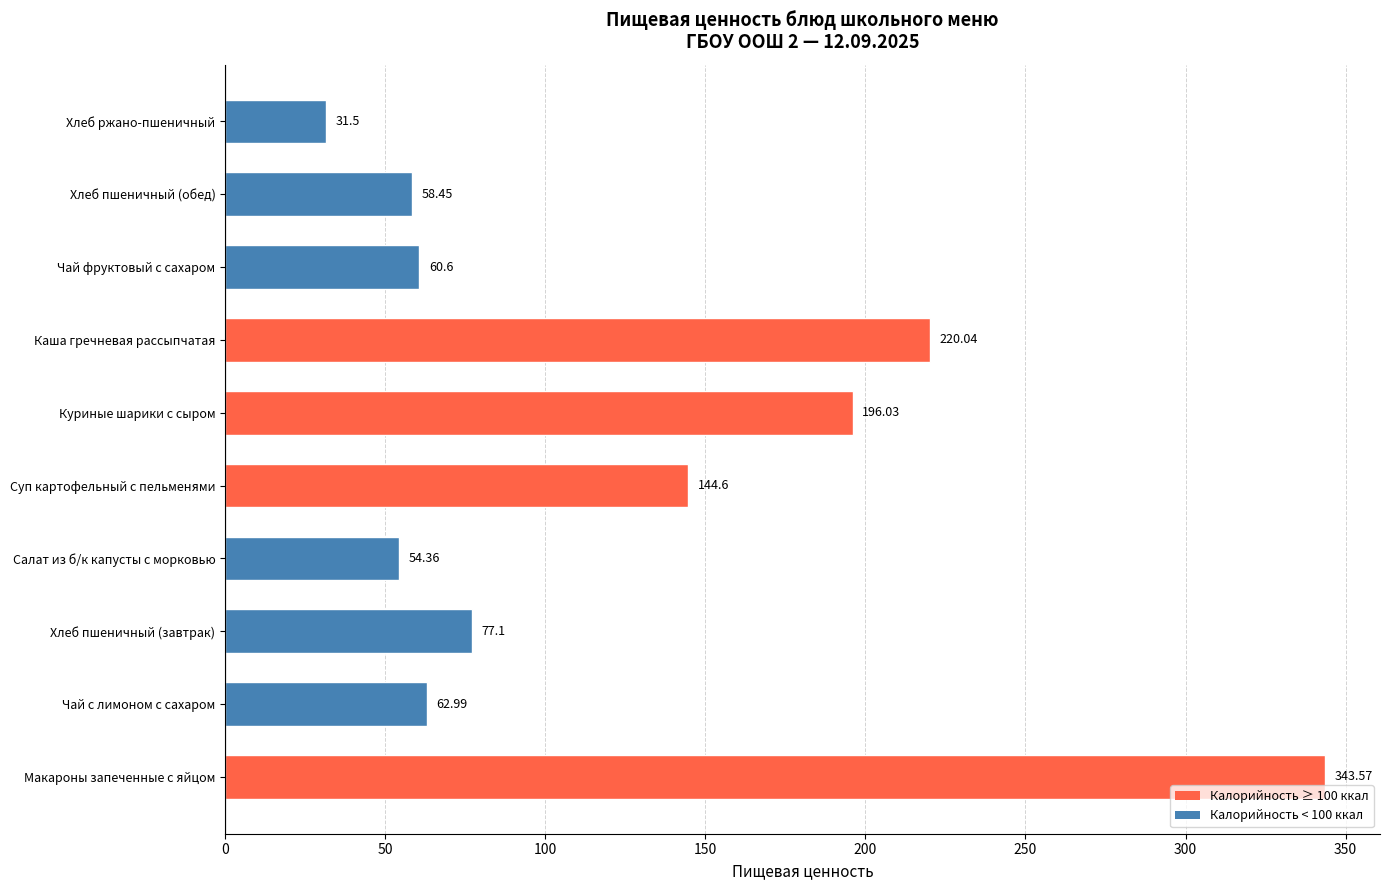

Rank the categories by value from highest to lowest.

Макароны запеченные с яйцом, Каша гречневая рассыпчатая, Куриные шарики с сыром, Суп картофельный с пельменями, Хлеб пшеничный (завтрак), Чай с лимоном с сахаром, Чай фруктовый с сахаром, Хлеб пшеничный (обед), Салат из б/к капусты с морковью, Хлеб ржано-пшеничный